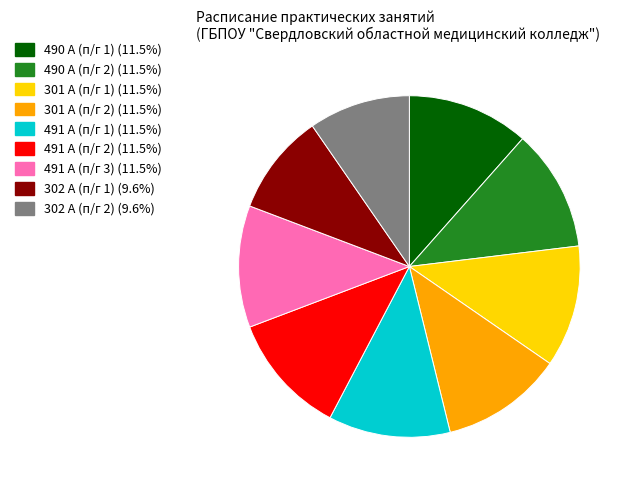

Is there any slice that represents more than half of the pie?

No